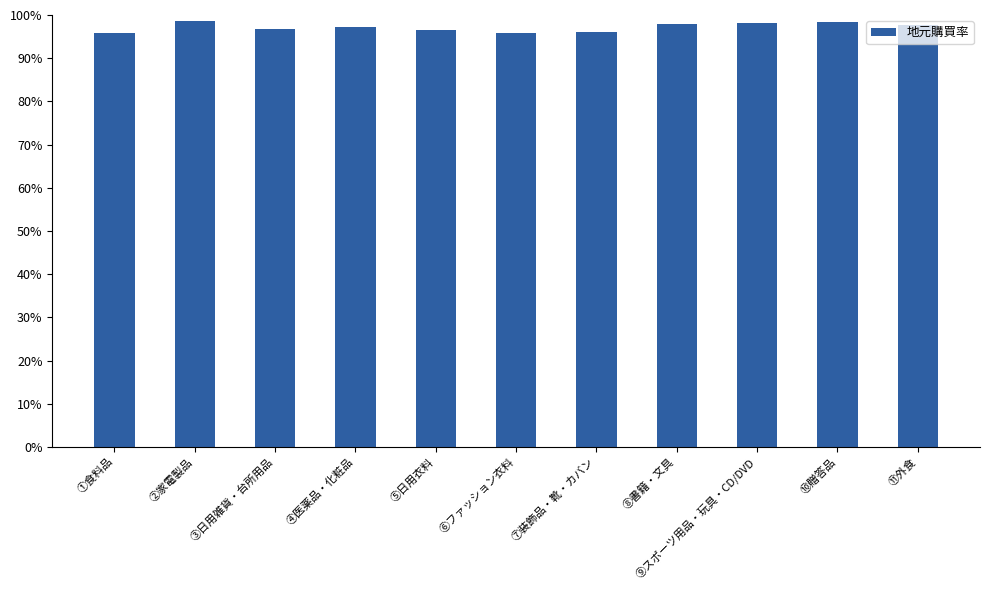

What is the label of the 9th bar from the left?

⑨スポーツ用品・玩具・CD/DVD